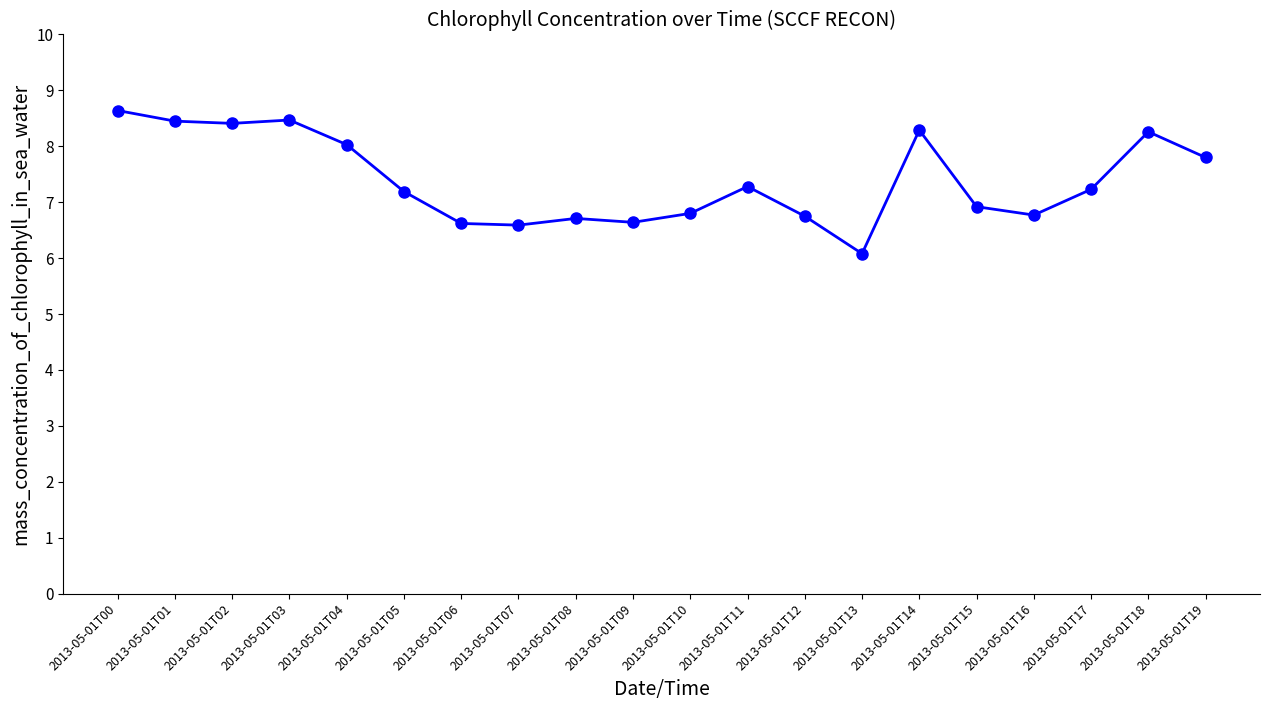

True or false: there are more than 0 points higher than both neighbors.

True